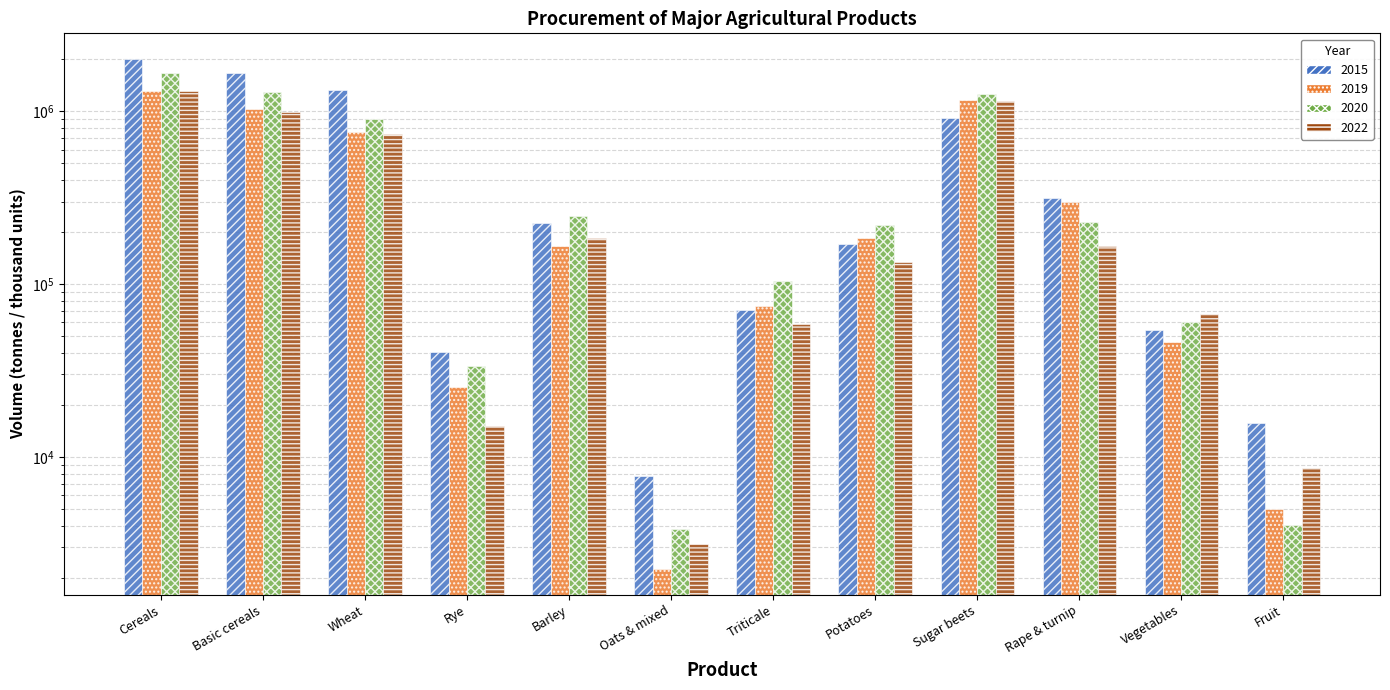

What is the sum of all 2020 values?

6017785